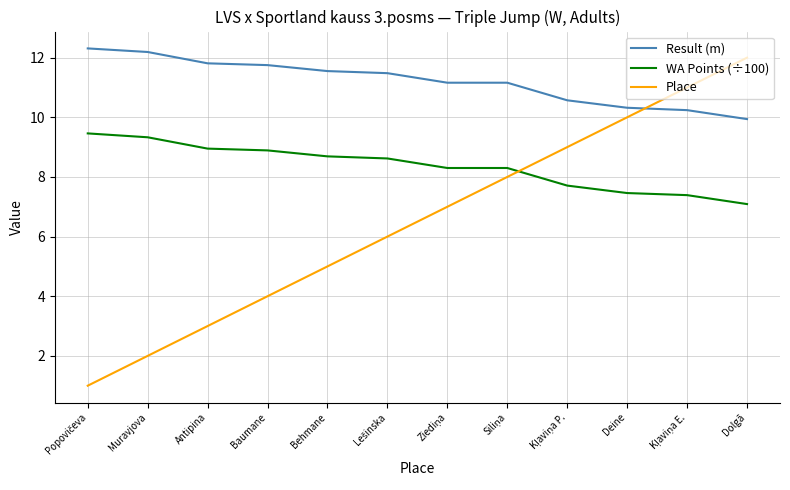

How many lines are shown in the chart?

3